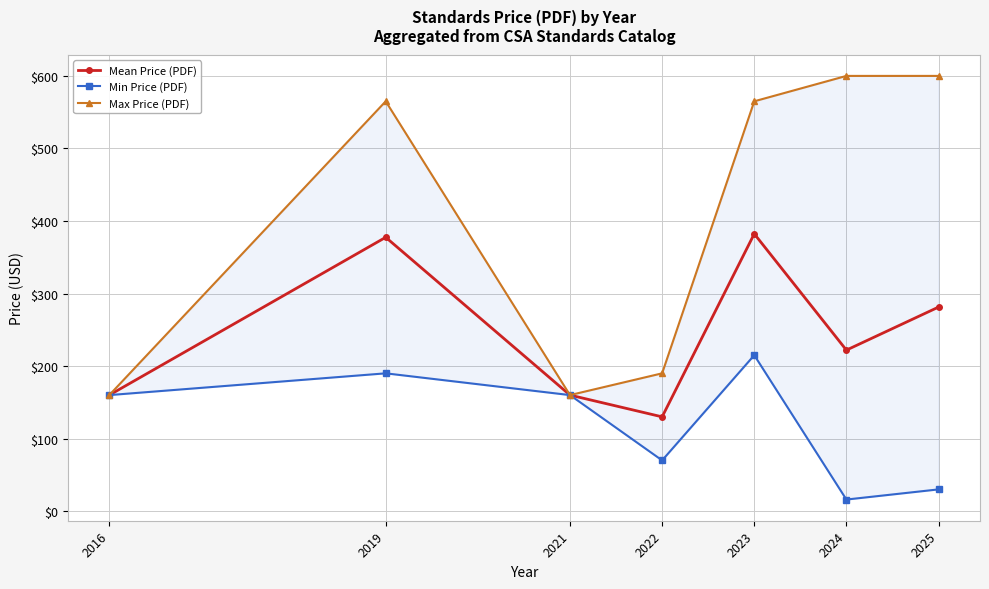

What is the difference between the Min Price (PDF) values at 2016 and 2023?

55.0